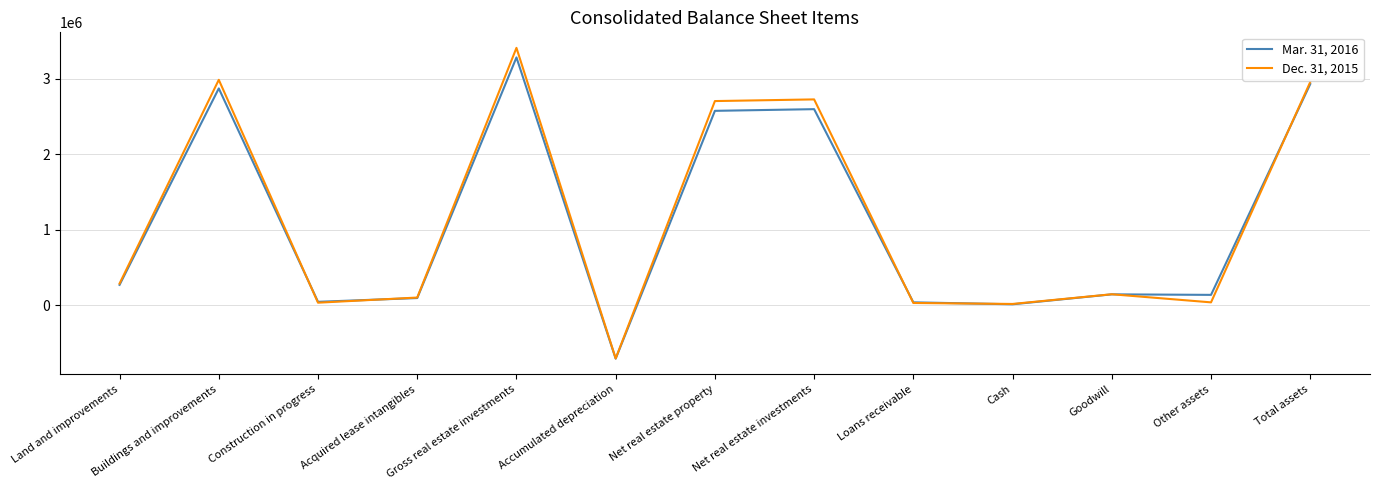

What is the minimum value shown in the chart?

-707057